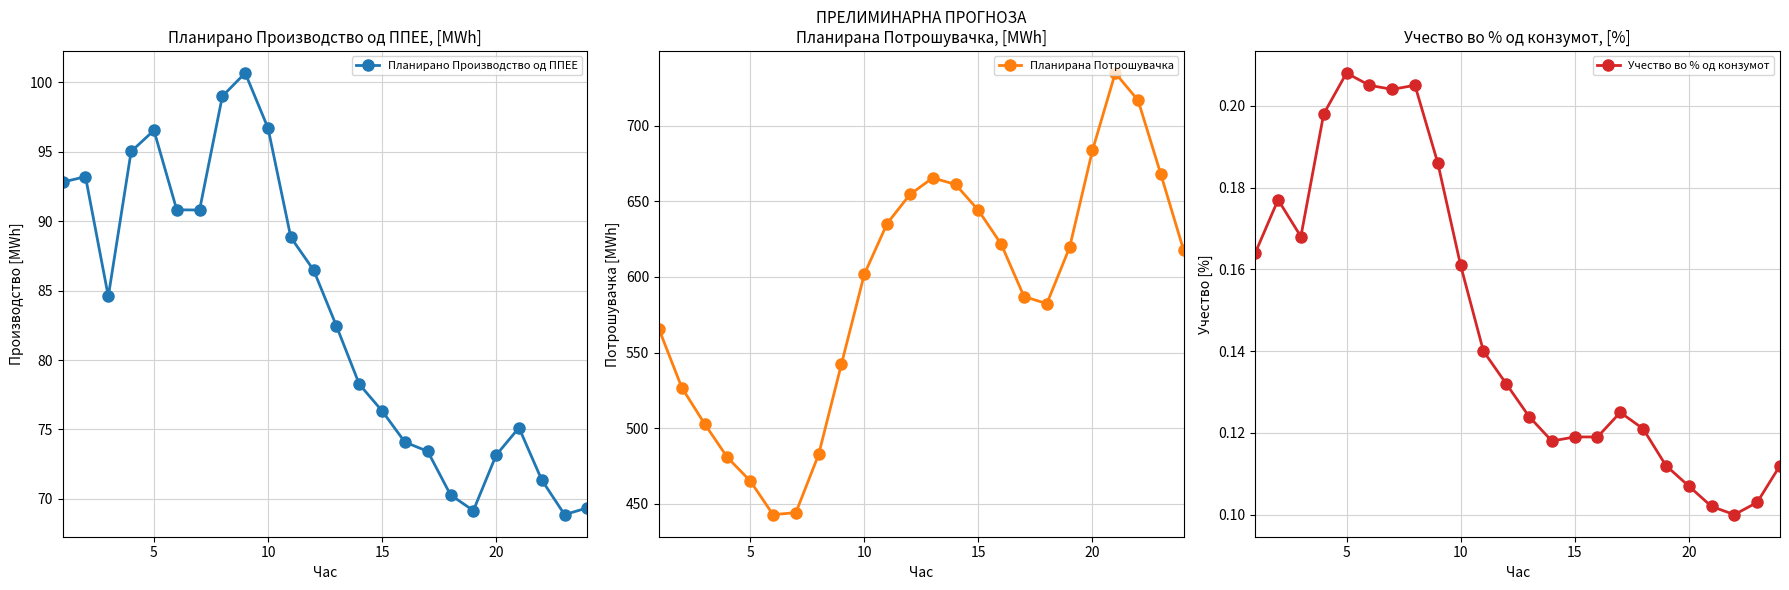

Which series has the largest range (max minus min)?

Планирана Потрошувачка